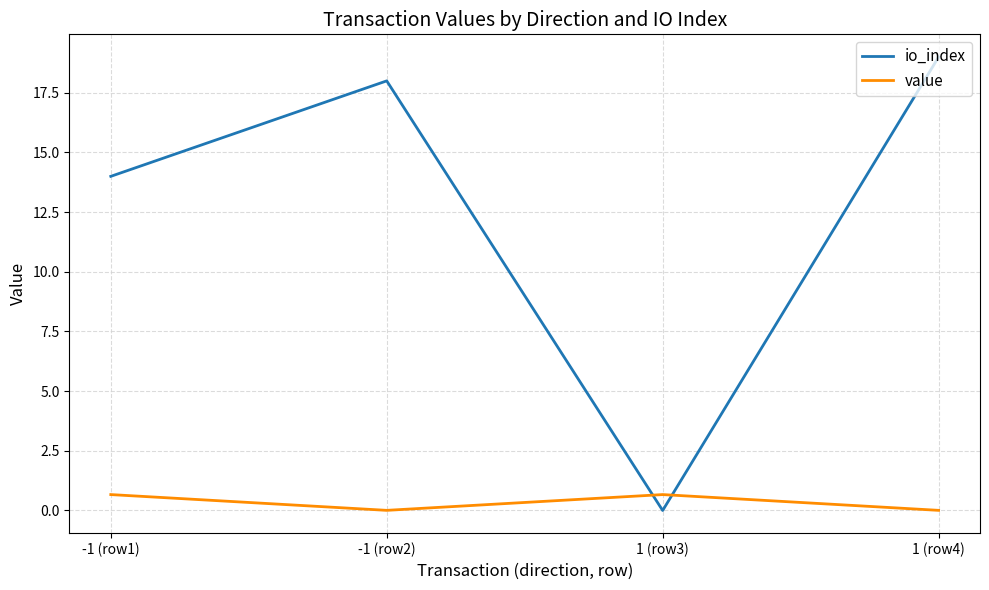

At which category is the sum across all series the highest?

1 (row4)